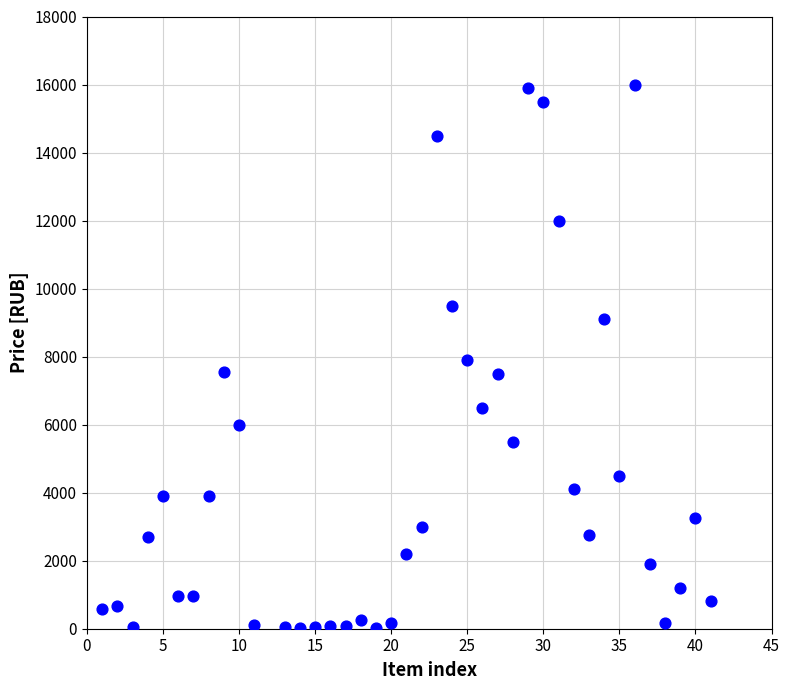

What is the range of X values (max minus min)?

40